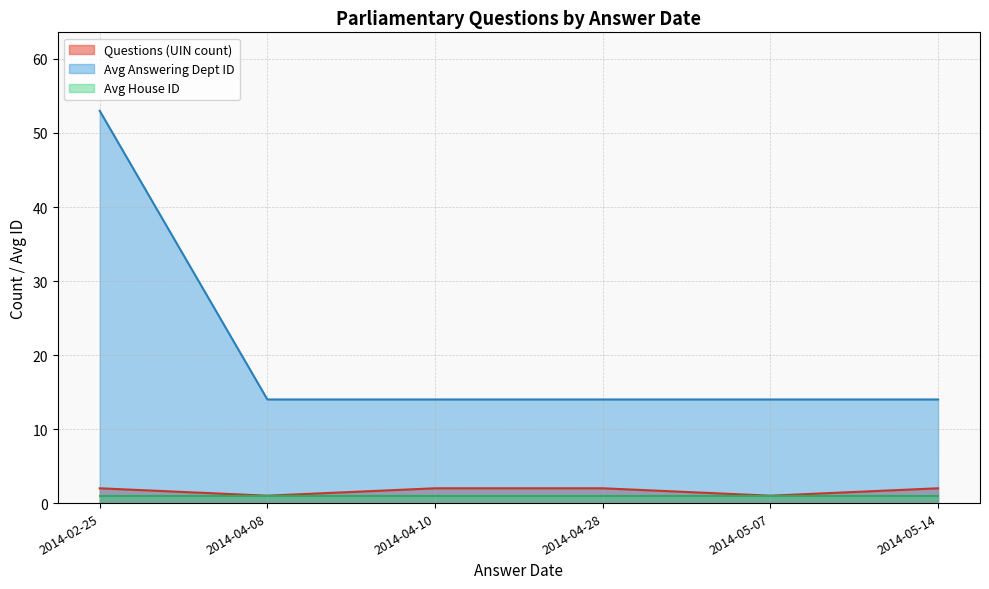

How many lines are shown in the chart?

3